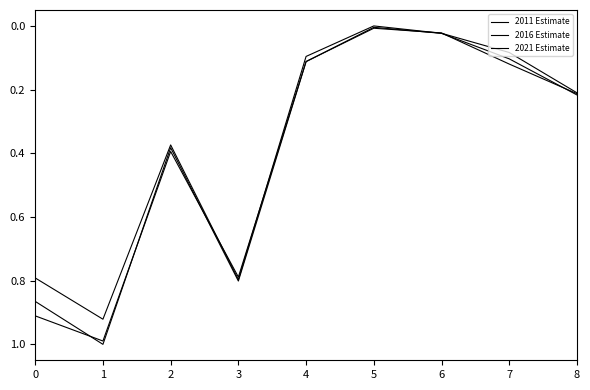

How many lines are shown in the chart?

3